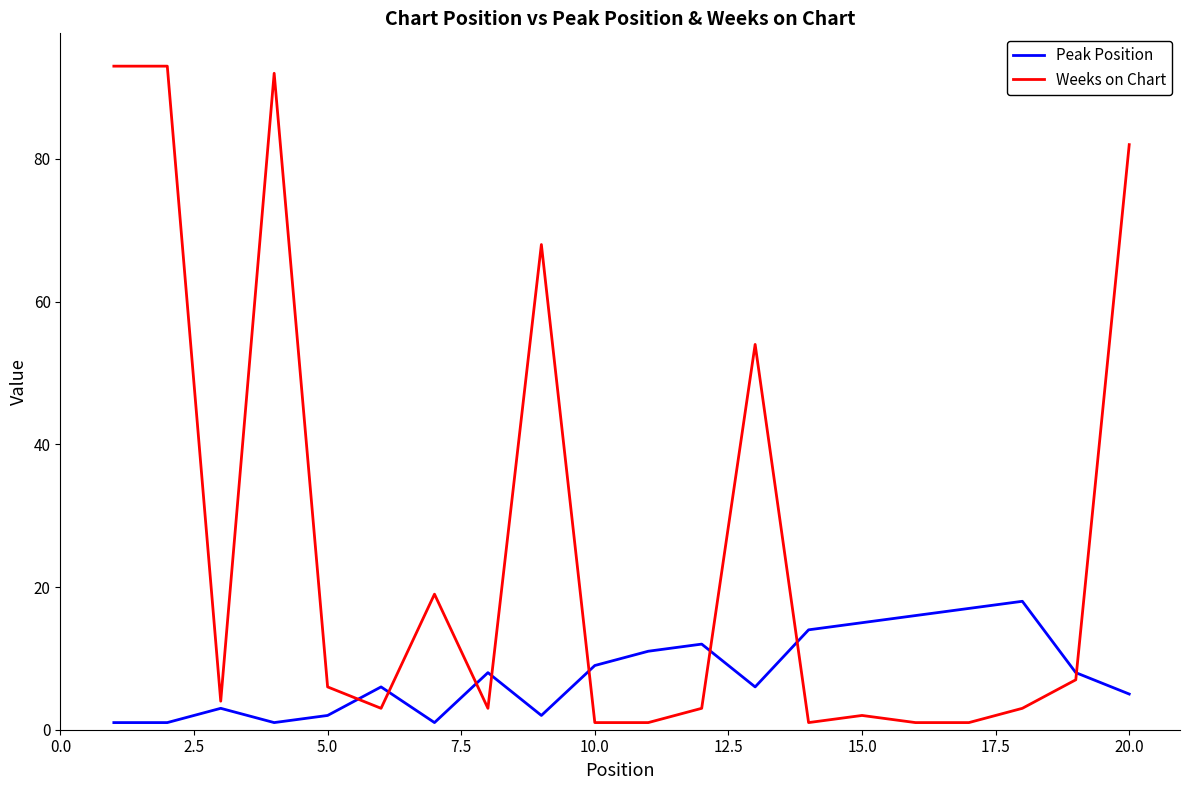

Reading right to left, transcribe all the data shown in this chart.

Peak Position: 5	8	18	17	16	15	14	6	12	11	9	2	8	1	6	2	1	3	1	1
Weeks on Chart: 82	7	3	1	1	2	1	54	3	1	1	68	3	19	3	6	92	4	93	93